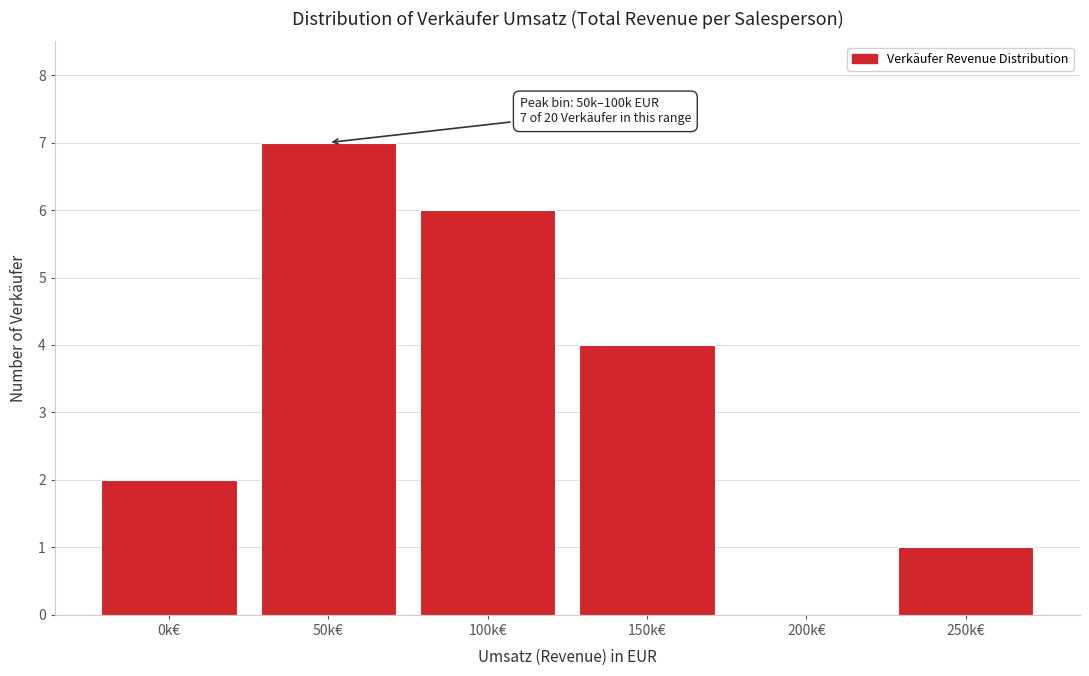

Reading right to left, transcribe all the data shown in this chart.

250k€=1	200k€=0	150k€=4	100k€=6	50k€=7	0k€=2